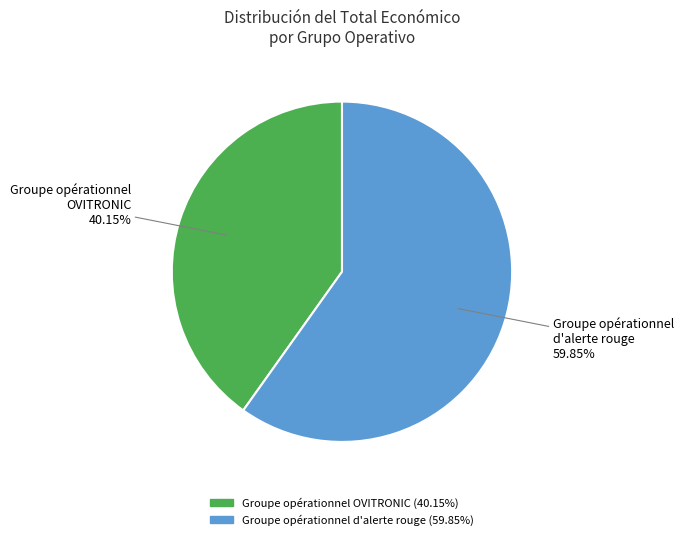

What is the ratio of the value at Groupe opérationnel OVITRONIC to the value at Groupe opérationnel d'alerte rouge?

0.7